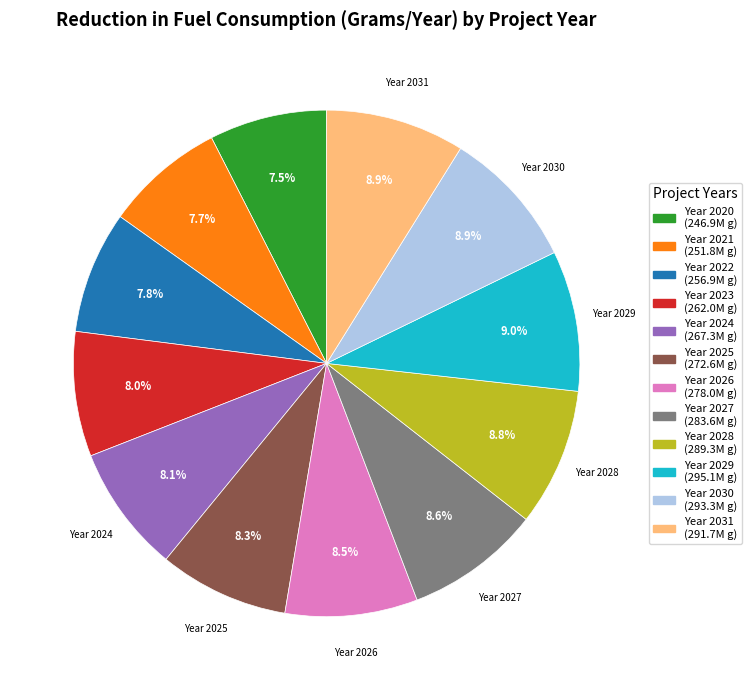

To the nearest percent, what is the difference between the largest and smallest slice percentages?

1%